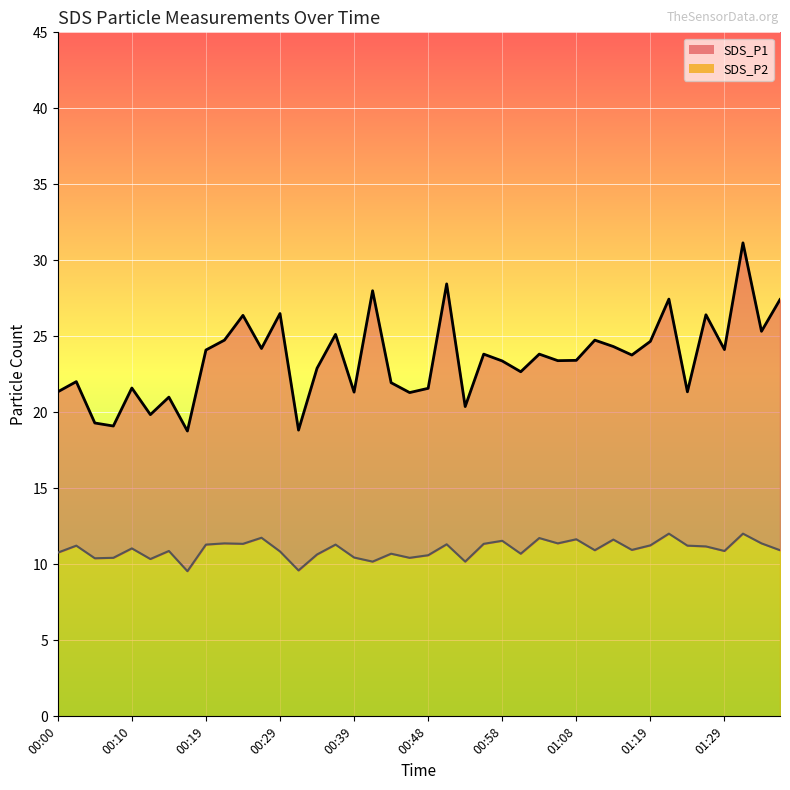

How many categories are shown in the chart?

40